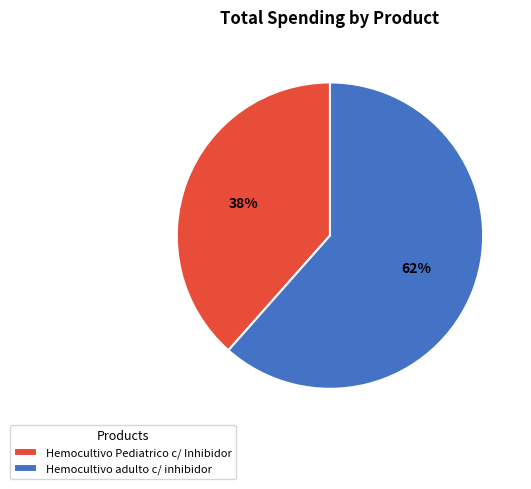

Is there any slice that represents more than half of the pie?

Yes